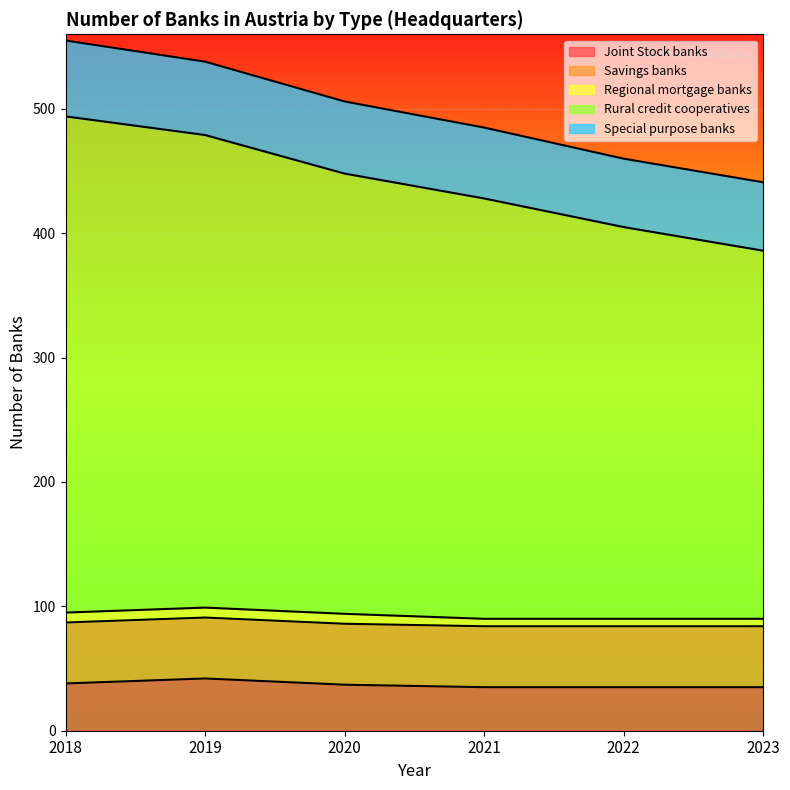

True or false: Special purpose banks and Savings banks cross at least once.

False